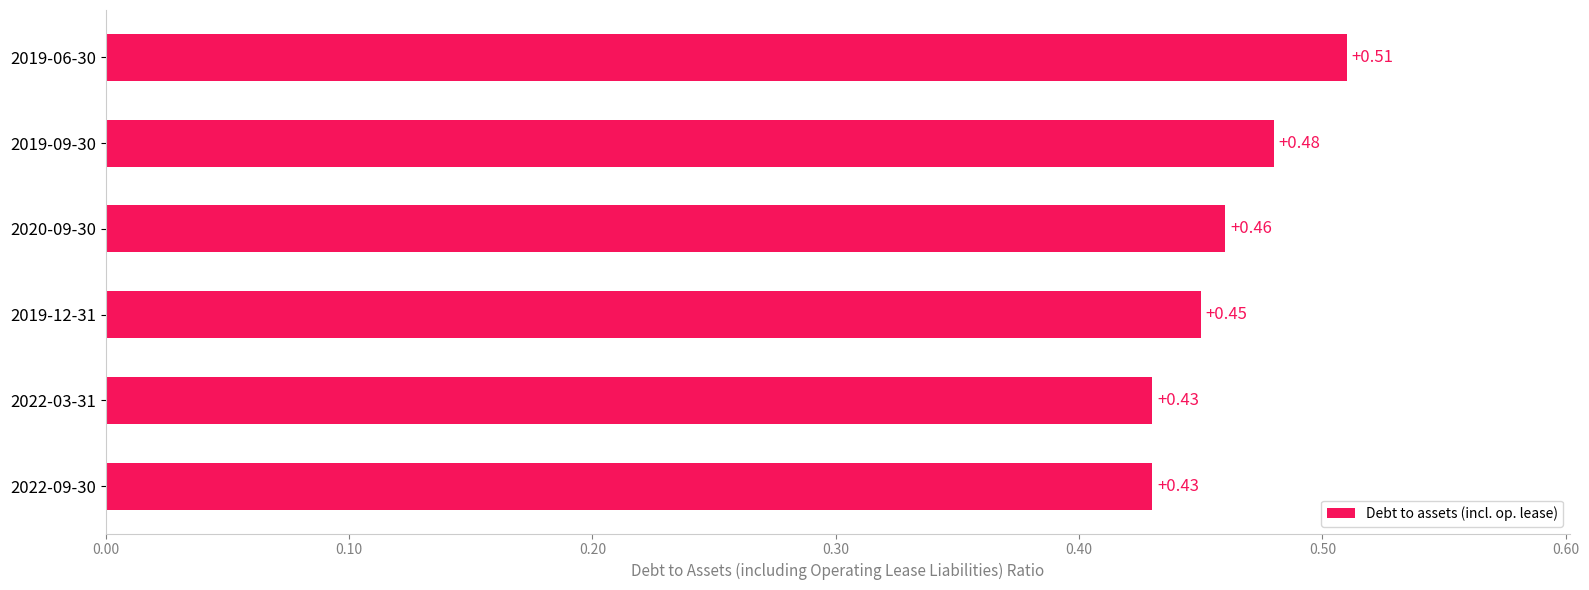

Between 2022-03-31 and 2019-06-30, which is larger?

2019-06-30